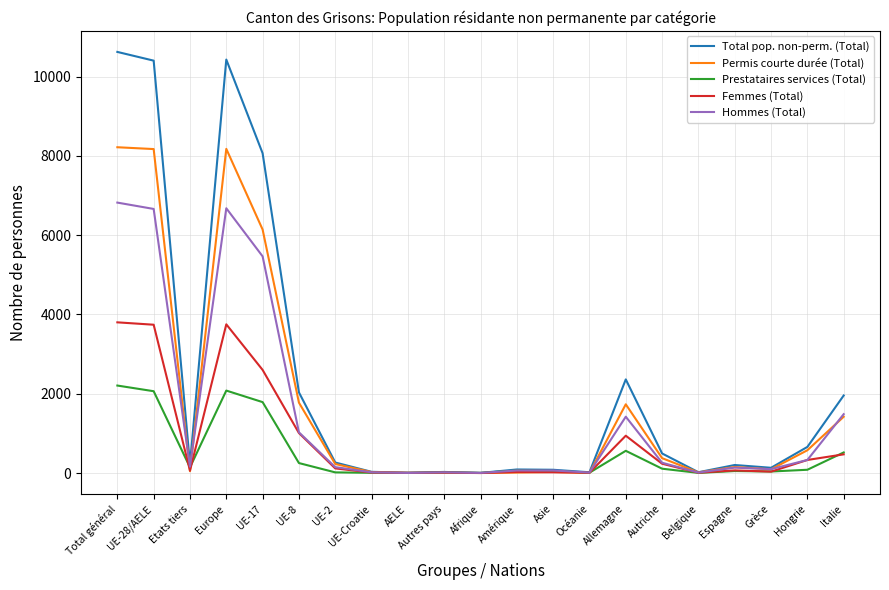

What is the maximum value shown in the chart?

10620